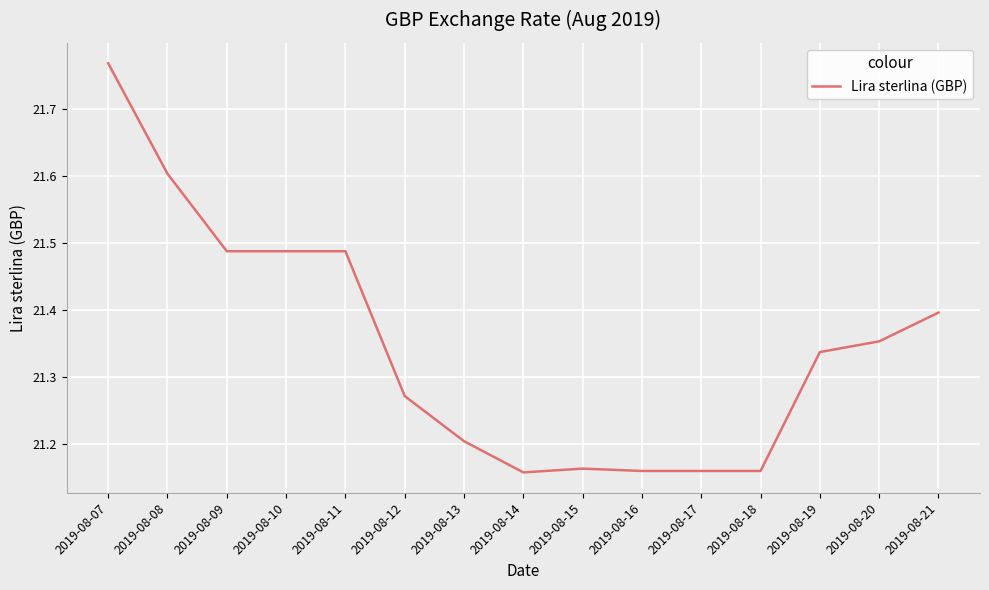

The chart shows a value of 6.8 at 2019-08-21. True or false?

False